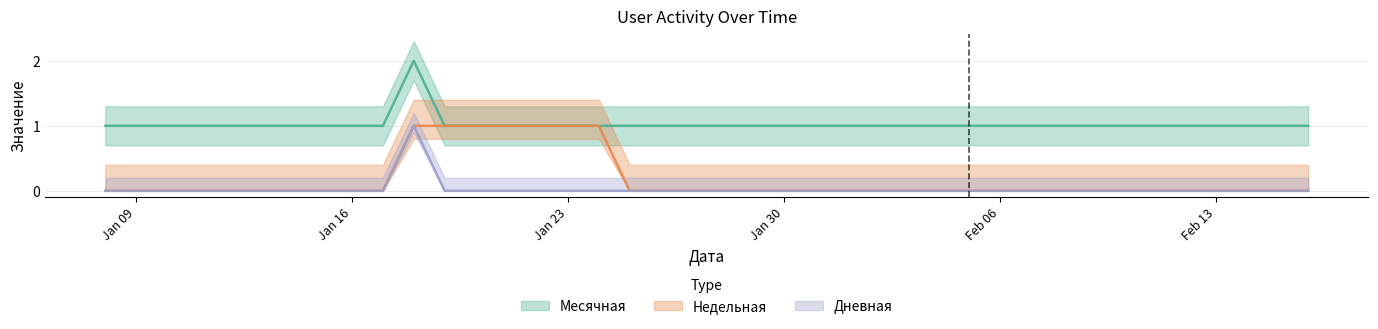

True or false: Дневная and Недельная intersect in this chart.

False